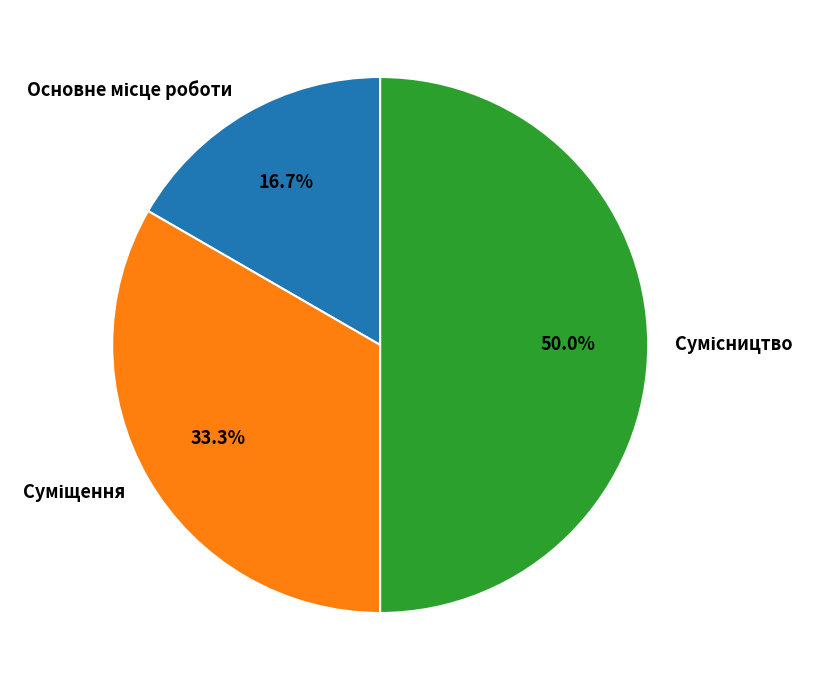

To the nearest percent, what is the combined percentage of Основне місце роботи and Суміщення?

50%